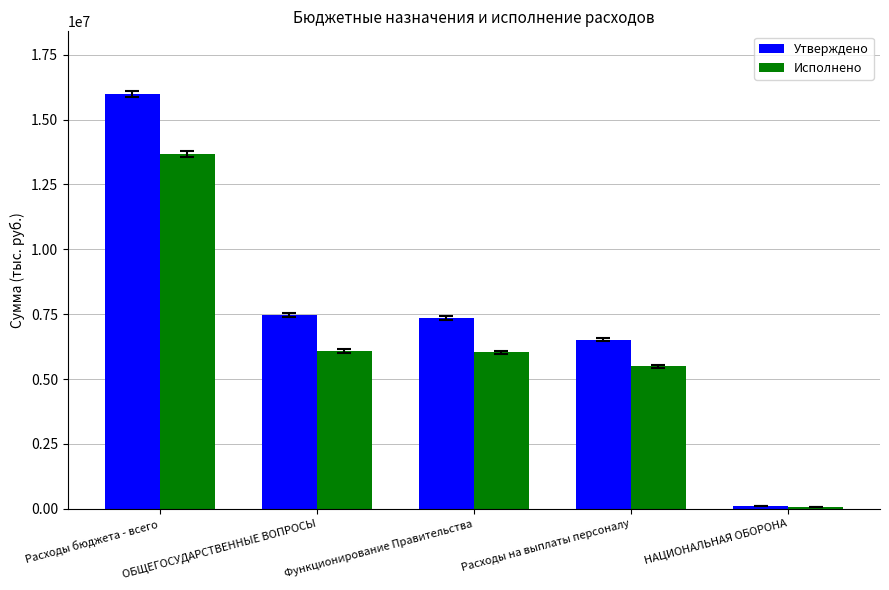

Is it true that Исполнено equals 6028560.5 at Функционирование Правительства?

True